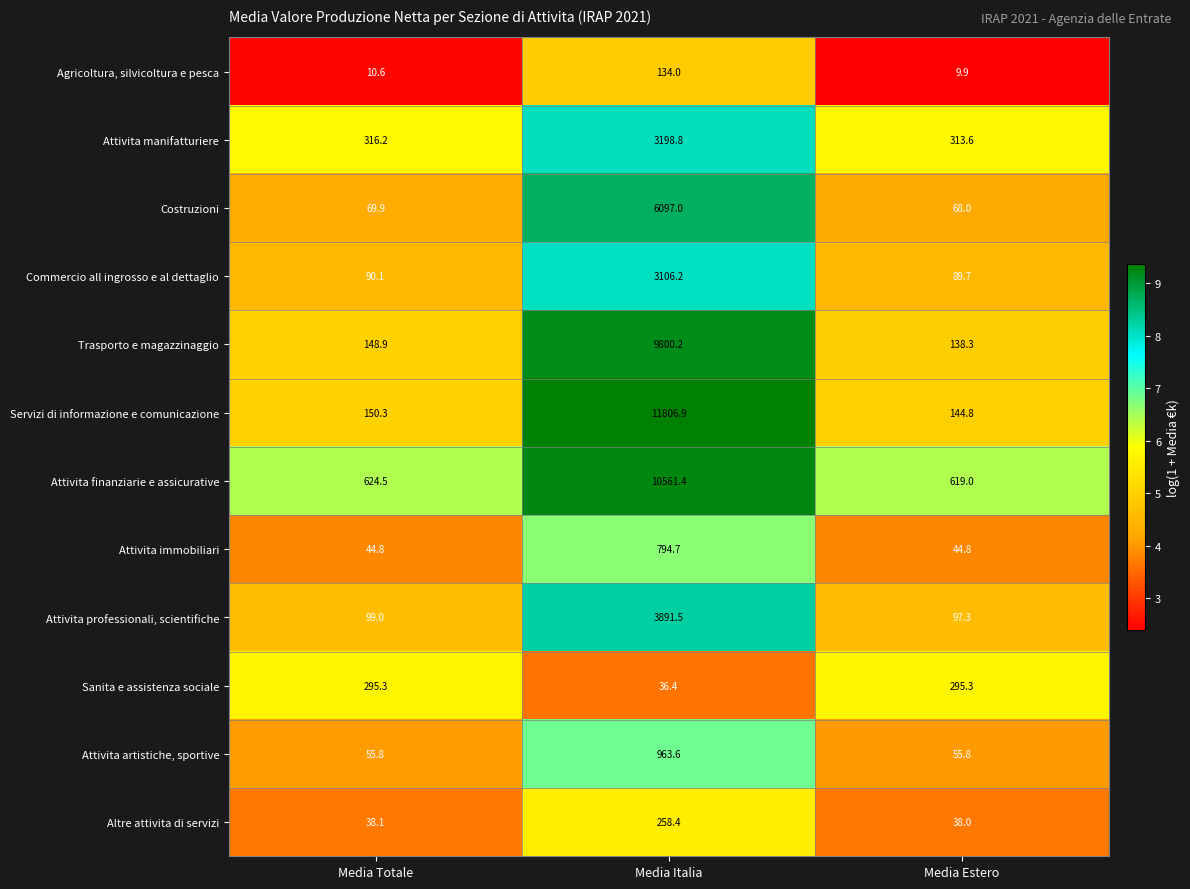

What is the spread (max minus min) of values at Media Totale?

613.9